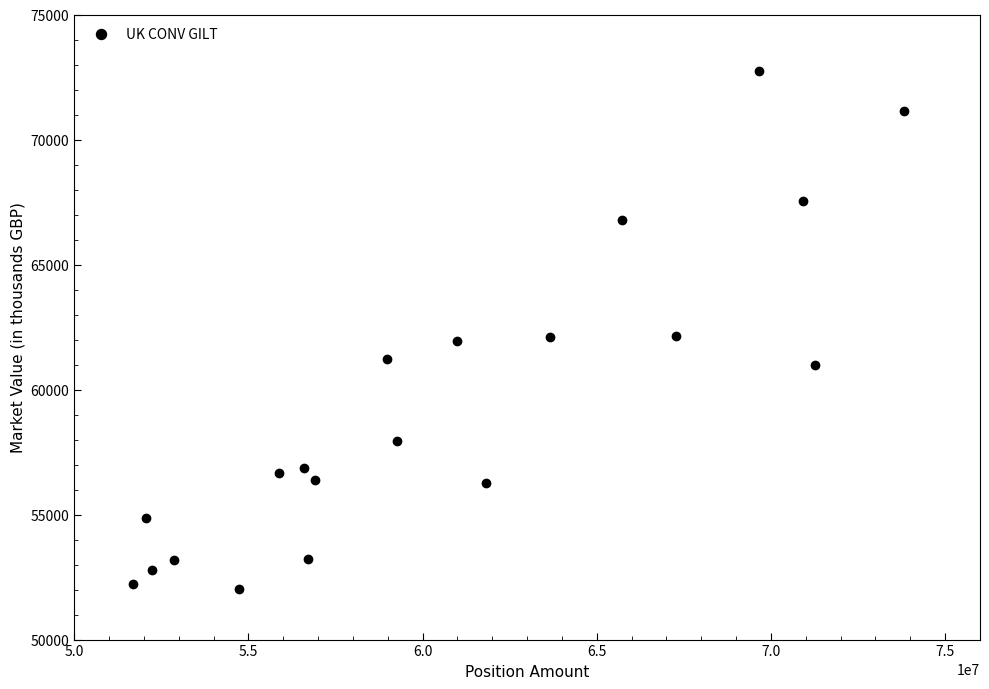

What is the range of X values (max minus min)?

22123000